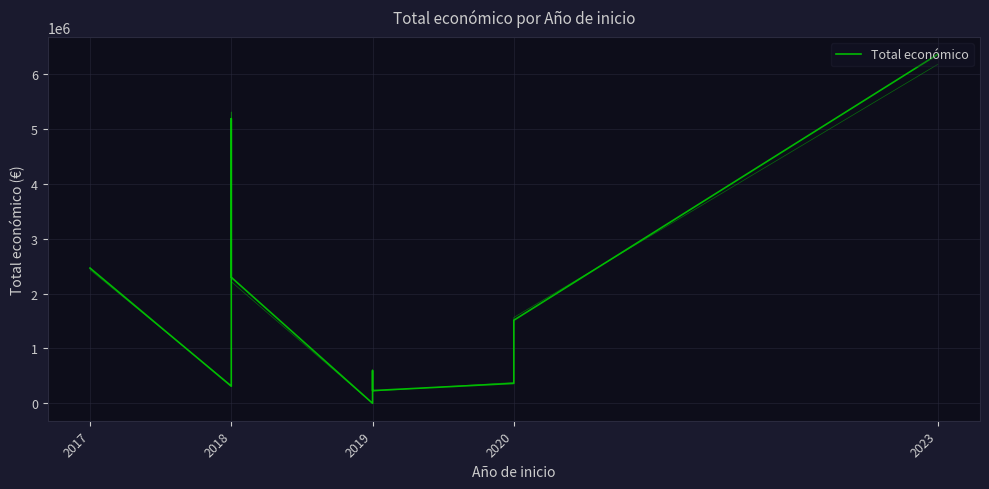

How many lines are shown in the chart?

1